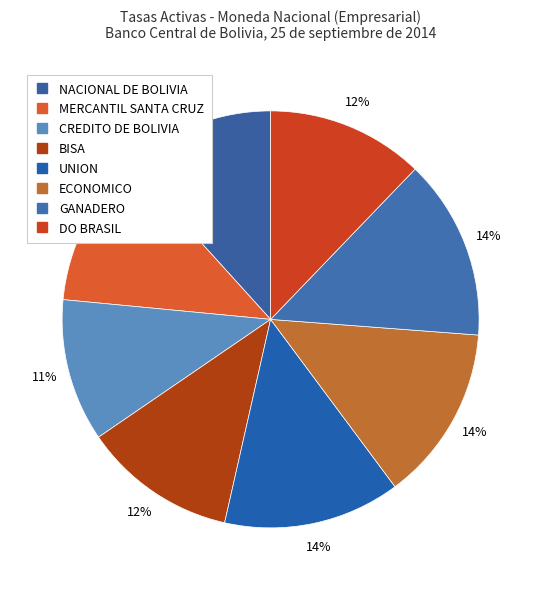

Which category has the biggest portion of the pie?

GANADERO